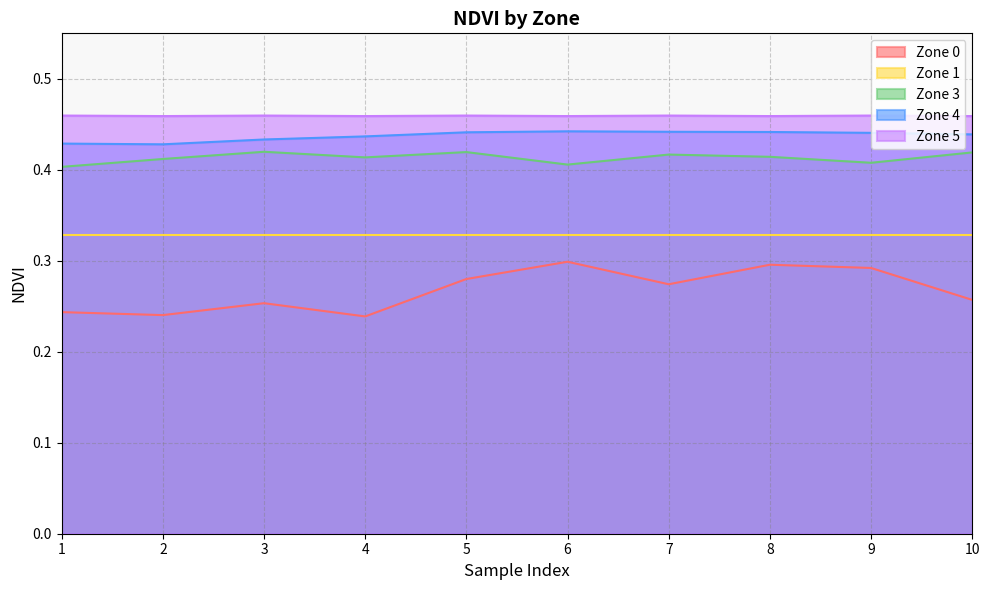

Which series has the widest spread of values?

Zone 0